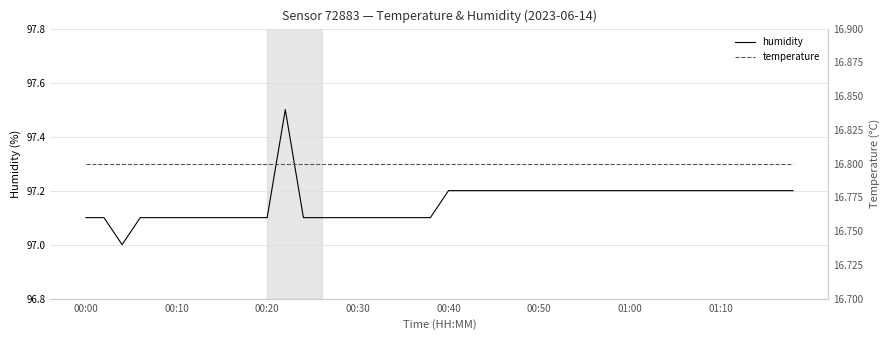

What position from the left is 01:00?

31